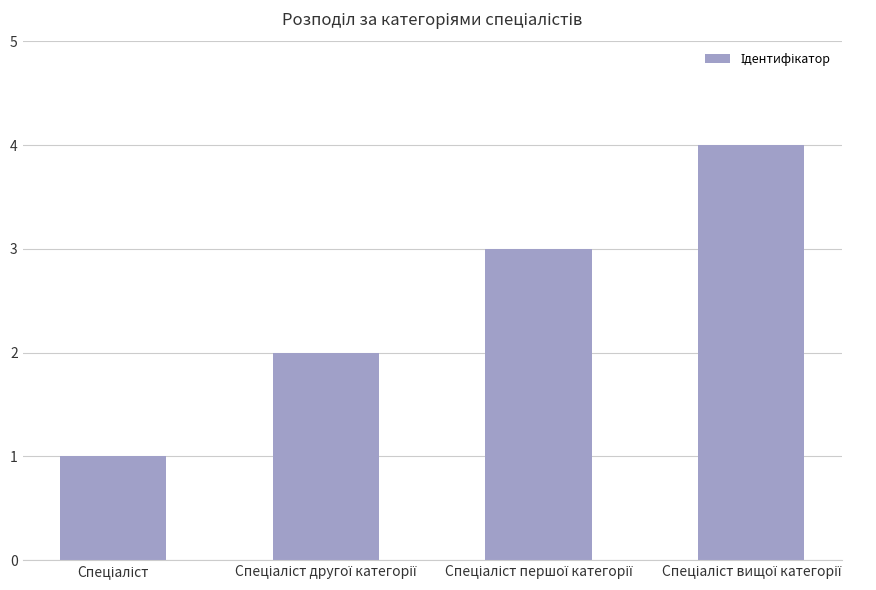

What is the maximum value shown in the chart?

4